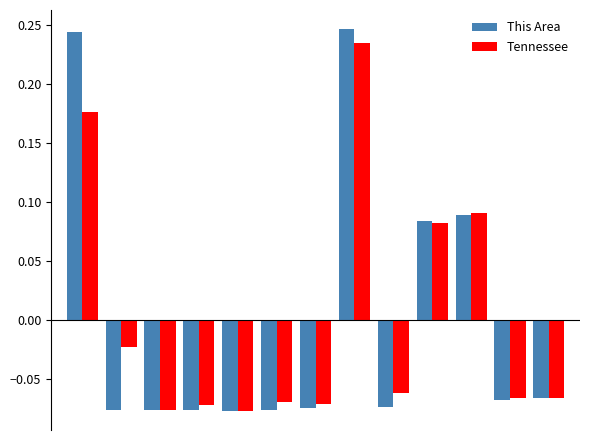

At how many categories does at least one series exceed 0?

4